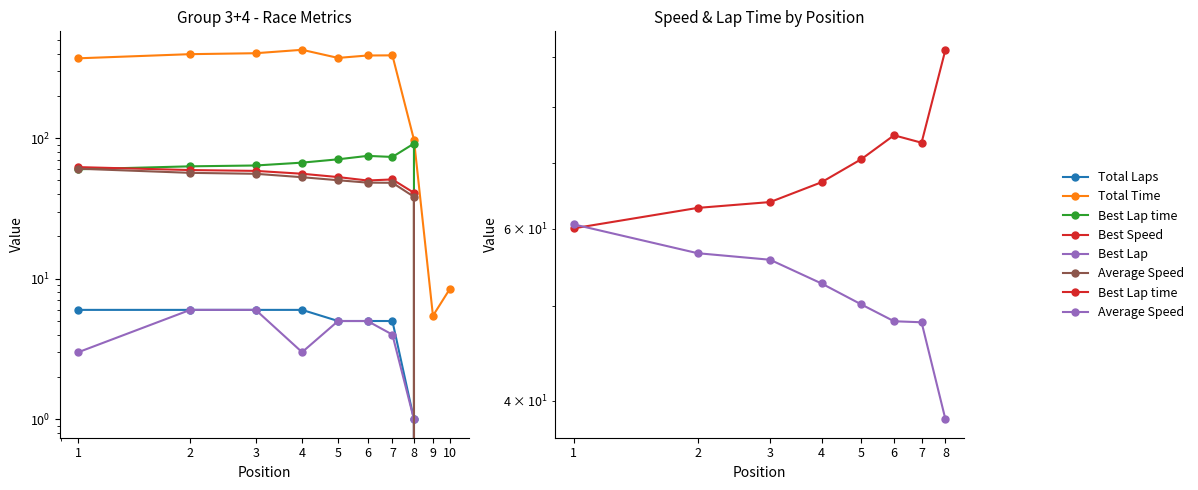

Which category has the lowest value in the Best Speed series?

9